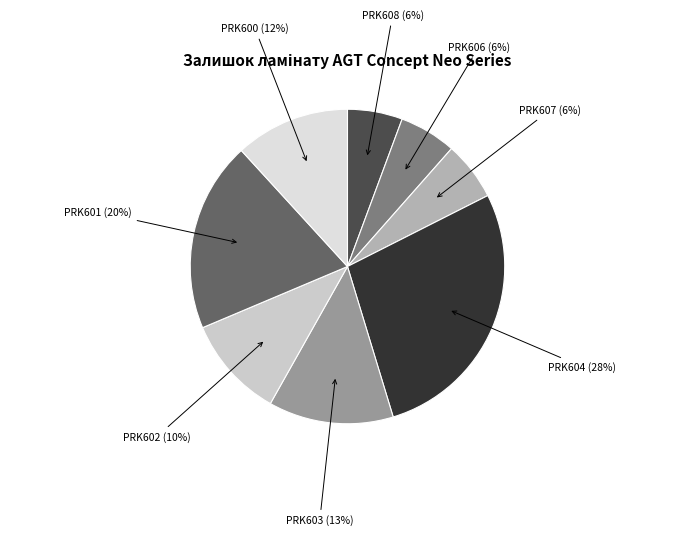

Which has a higher value, PRK602 or PRK604?

PRK604